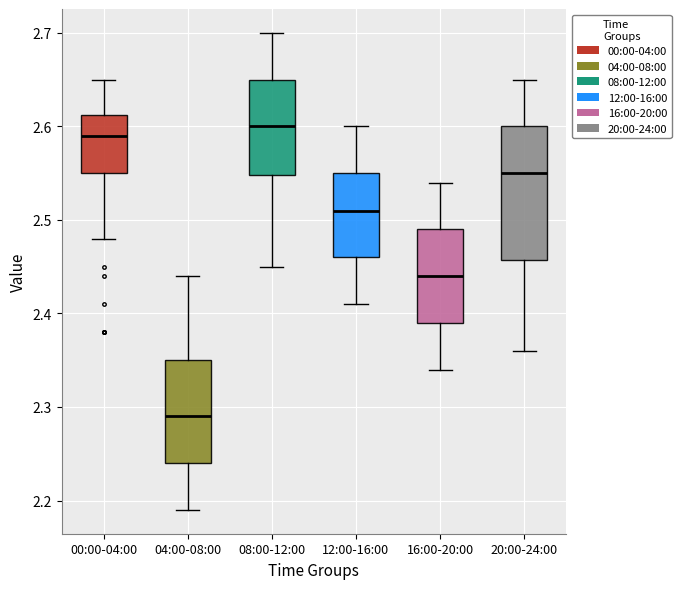

Reading left to right, transcribe this box plot: for each box, give where its median line is, the range the box spans, and where its two whiskers end, as read against the y-axis. The values are not printed on the chart, so give them approximately, as read against the axis.

00:00-04:00: median 2.59, box 2.55 to 2.61, whiskers 2.48 to 2.65
04:00-08:00: median 2.29, box 2.24 to 2.35, whiskers 2.19 to 2.44
08:00-12:00: median 2.60, box 2.55 to 2.65, whiskers 2.45 to 2.70
12:00-16:00: median 2.51, box 2.46 to 2.55, whiskers 2.41 to 2.60
16:00-20:00: median 2.44, box 2.39 to 2.49, whiskers 2.34 to 2.54
20:00-24:00: median 2.55, box 2.46 to 2.60, whiskers 2.36 to 2.65